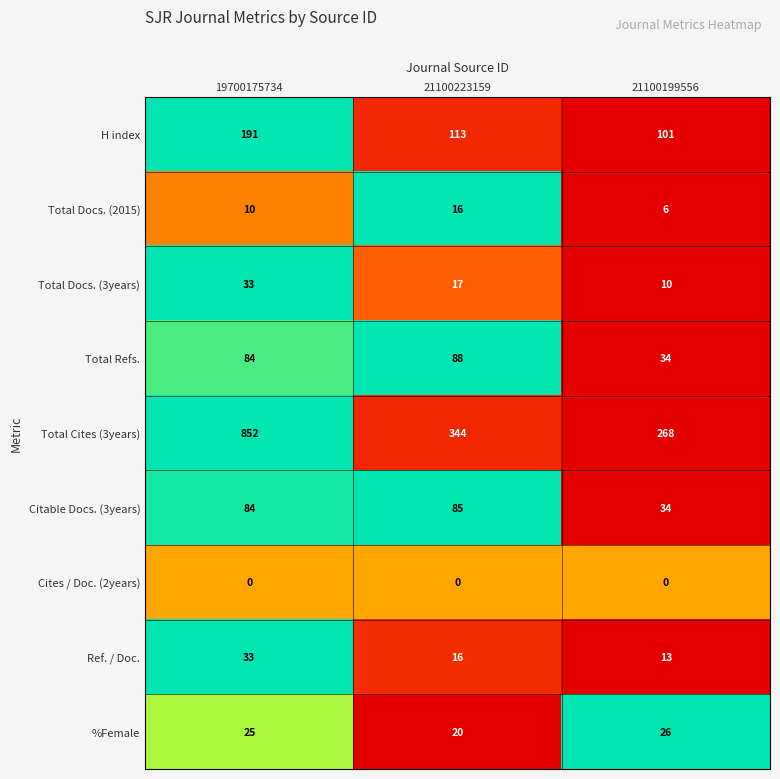

The Citable Docs. (3years) series shows 84 at 19700175734. True or false?

True